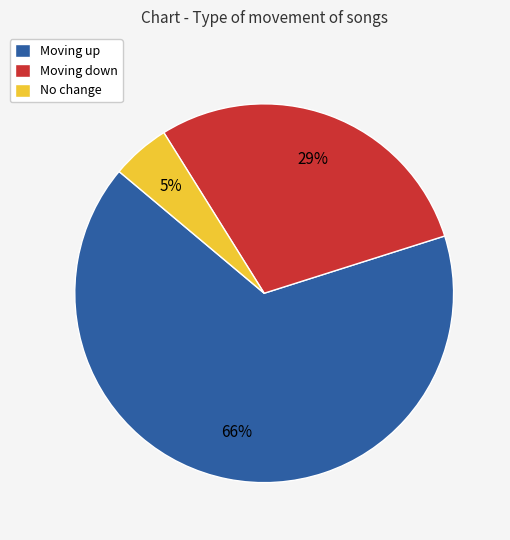

Rank the categories by value from lowest to highest.

No change, Moving down, Moving up